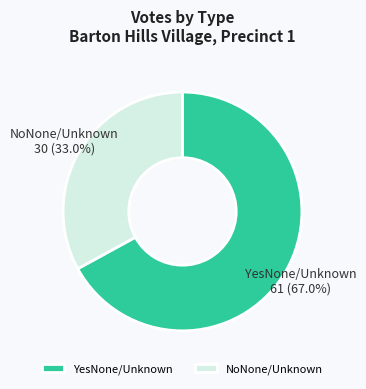

What portion of the pie excludes NoNone/Unknown?

67.0%